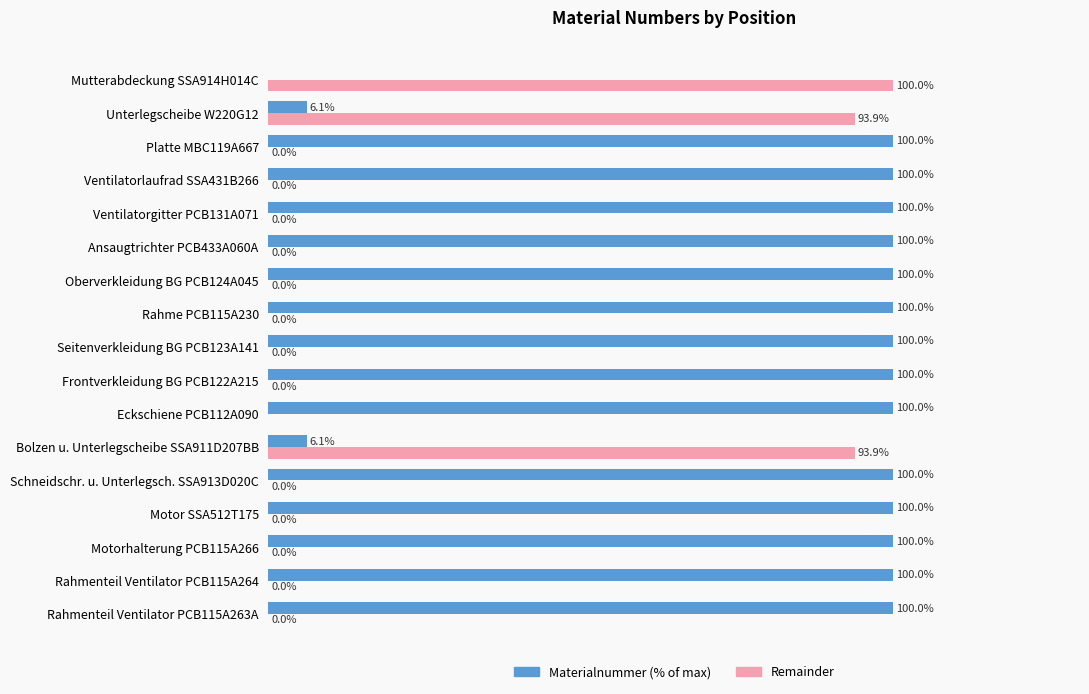

Is the value of Remainder at Motor SSA512T175 greater than the value of Materialnummer (% of max) at Seitenverkleidung BG PCB123A141?

No